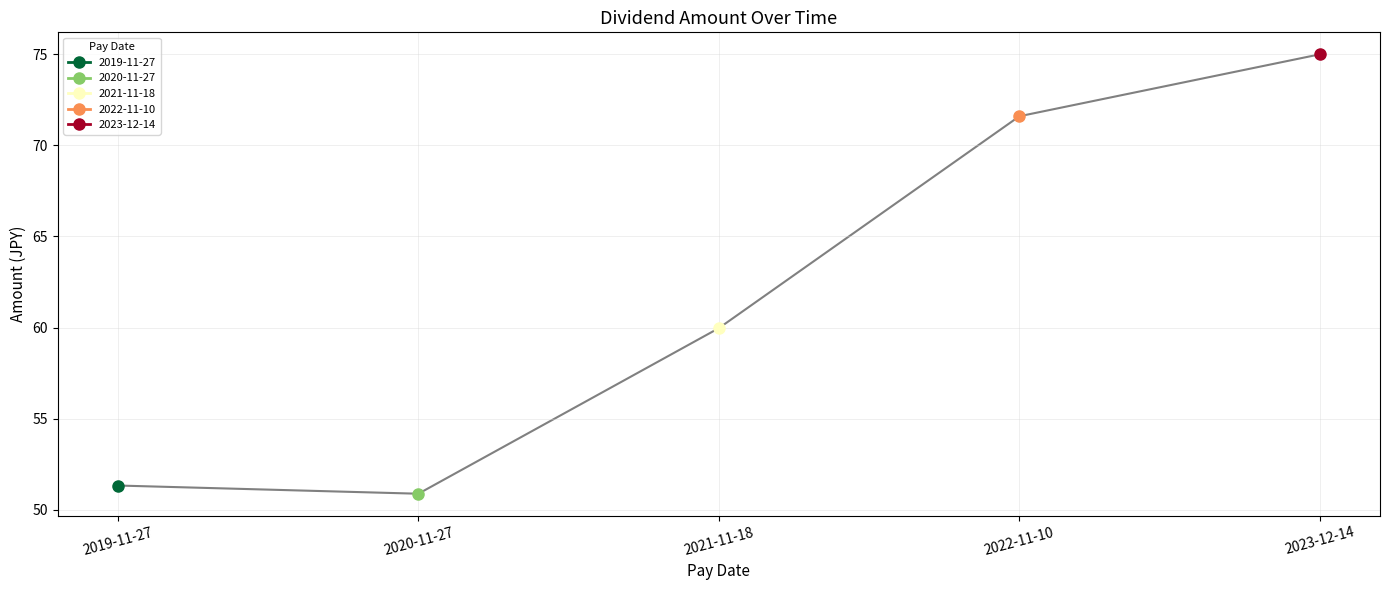

Read the value at 2021-11-18.

60.0